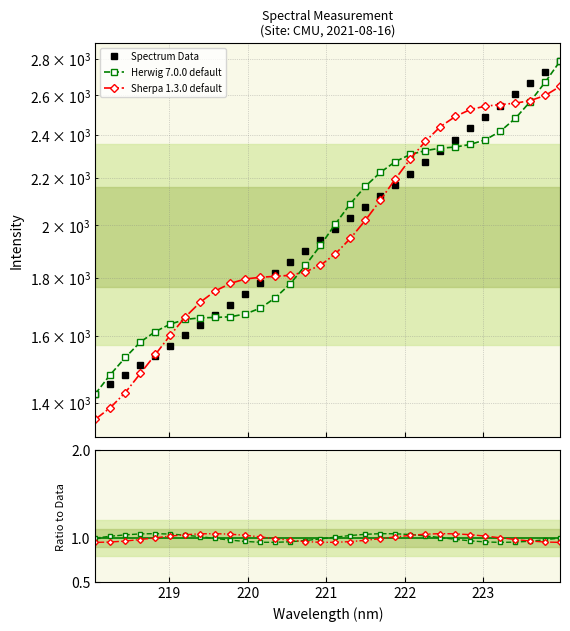

The value of Herwig / Data at 14 is 0.4. True or false?

False